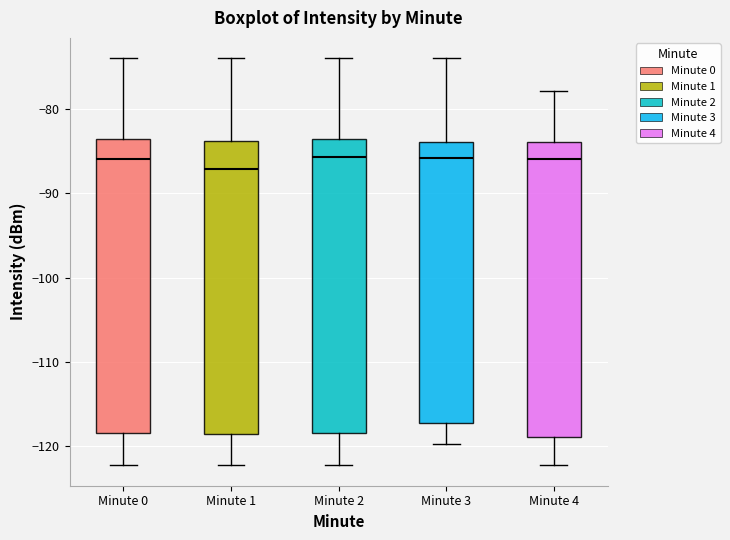

Reading left to right, read every box against the y-axis: the position of its median line, the range the box covers, and the ends of its whiskers. The values are not printed on the chart, so give them approximately, as read against the axis.

Minute 0: median -86, box -118 to -84, whiskers -122 to -74
Minute 1: median -87, box -119 to -84, whiskers -122 to -74
Minute 2: median -86, box -118 to -84, whiskers -122 to -74
Minute 3: median -86, box -117 to -84, whiskers -120 to -74
Minute 4: median -86, box -119 to -84, whiskers -122 to -78